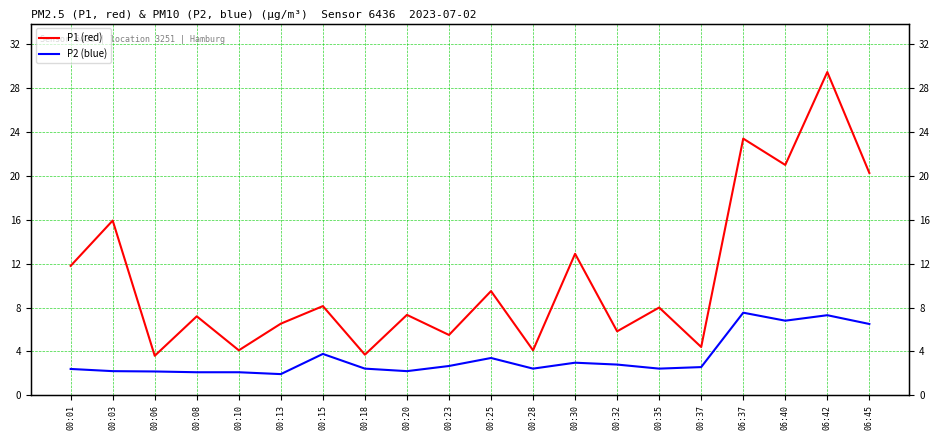

Between 00:32 and 00:13, which is larger?

00:13